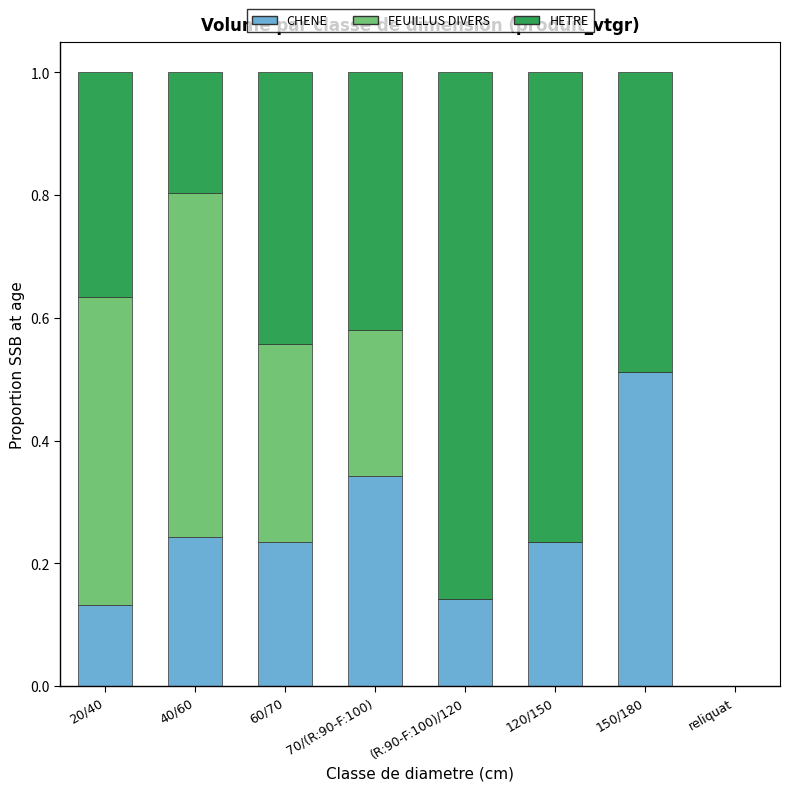

Is it true that CHENE equals 0.2 at 120/150?

True